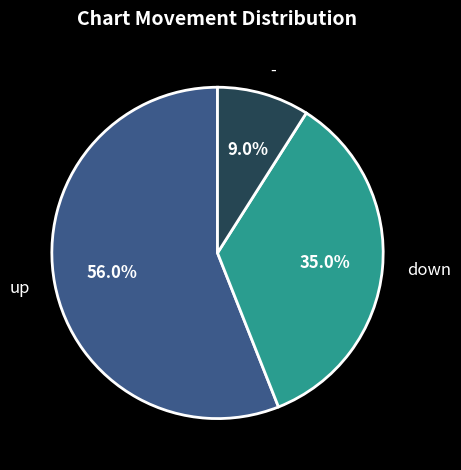

What is the smallest slice in the pie chart?

-